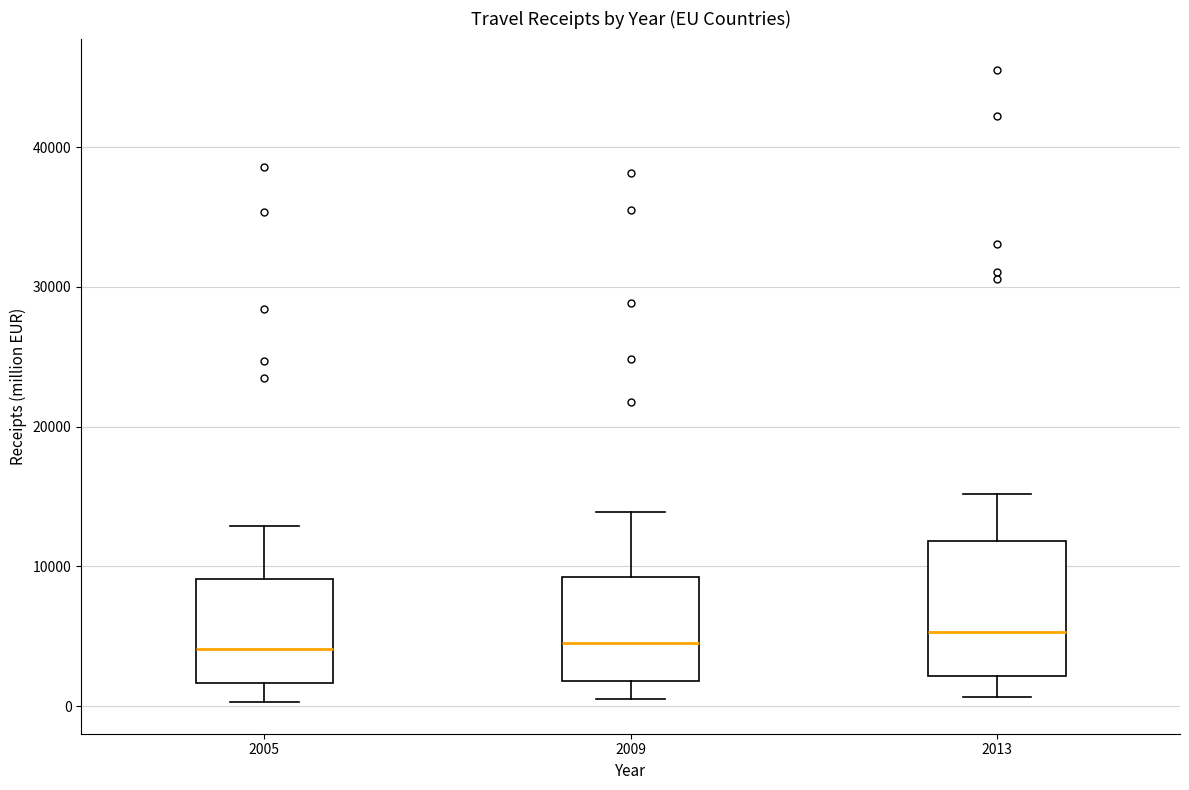

Reading left to right, transcribe this box plot: for each box, give where its median line is, the range the box spans, and where its two whiskers end, as read against the y-axis. The values are not printed on the chart, so give them approximately, as read against the axis.

2005: median 4000, box 2000 to 9000, whiskers 0 to 13000
2009: median 5000, box 2000 to 9000, whiskers 1000 to 14000
2013: median 5000, box 2000 to 12000, whiskers 1000 to 15000